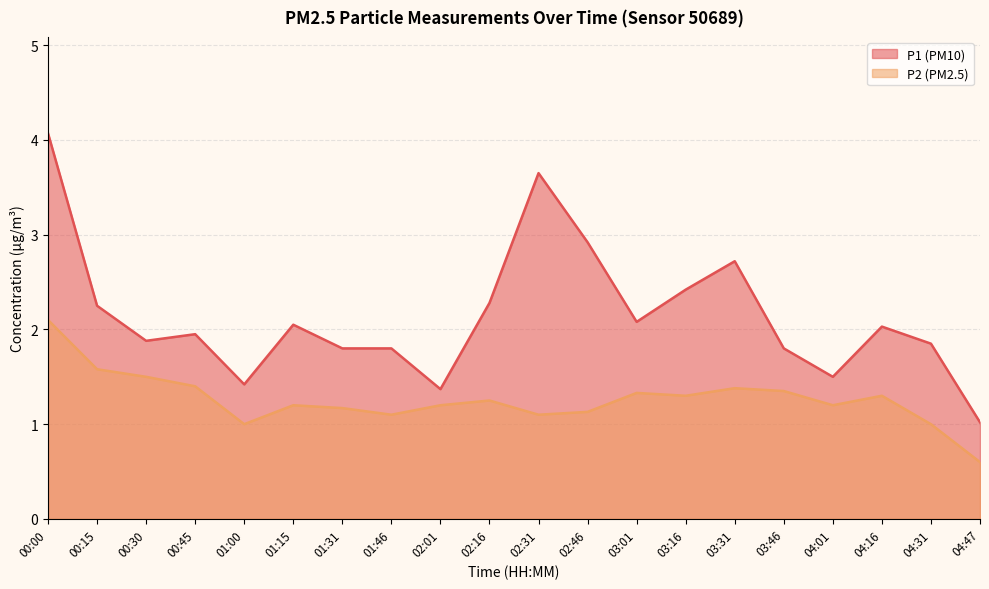

True or false: P1 and P2 cross at least once.

False